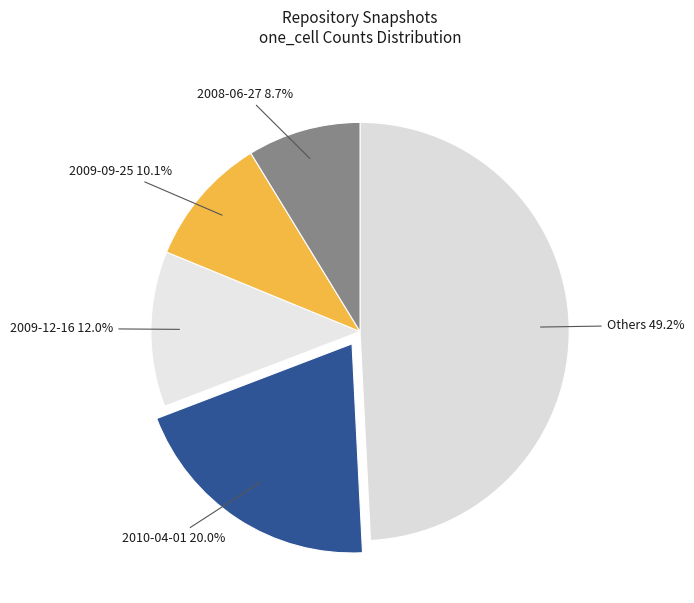

Rank the categories by value from lowest to highest.

2008-06-27, 2009-09-25, 2009-12-16, 2010-04-01, Others